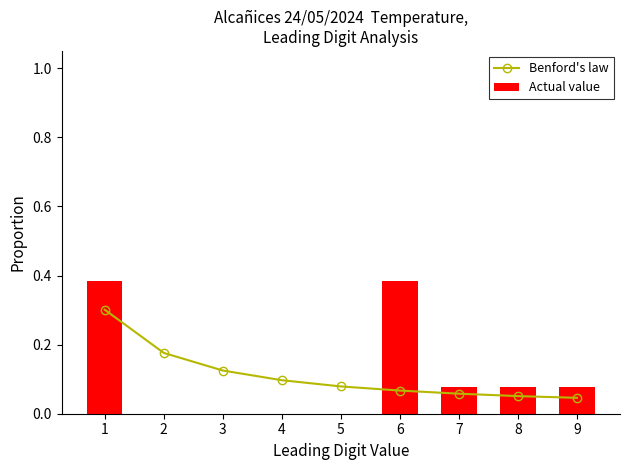

Which series has the widest spread of values?

Actual value